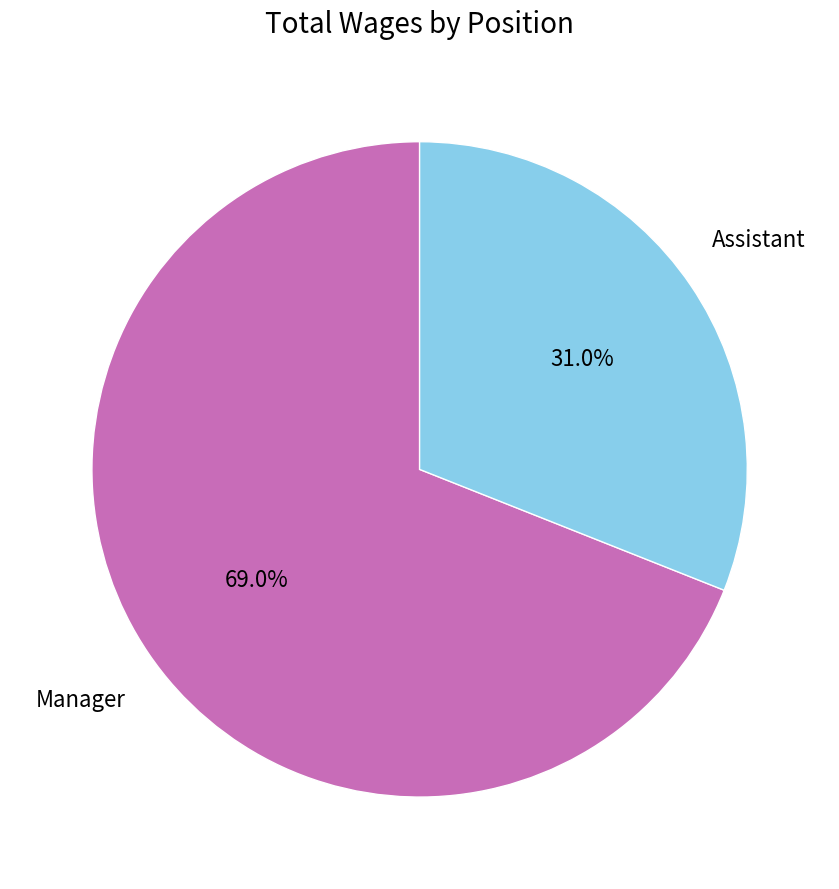

To the nearest percent, what portion does Assistant represent?

31%